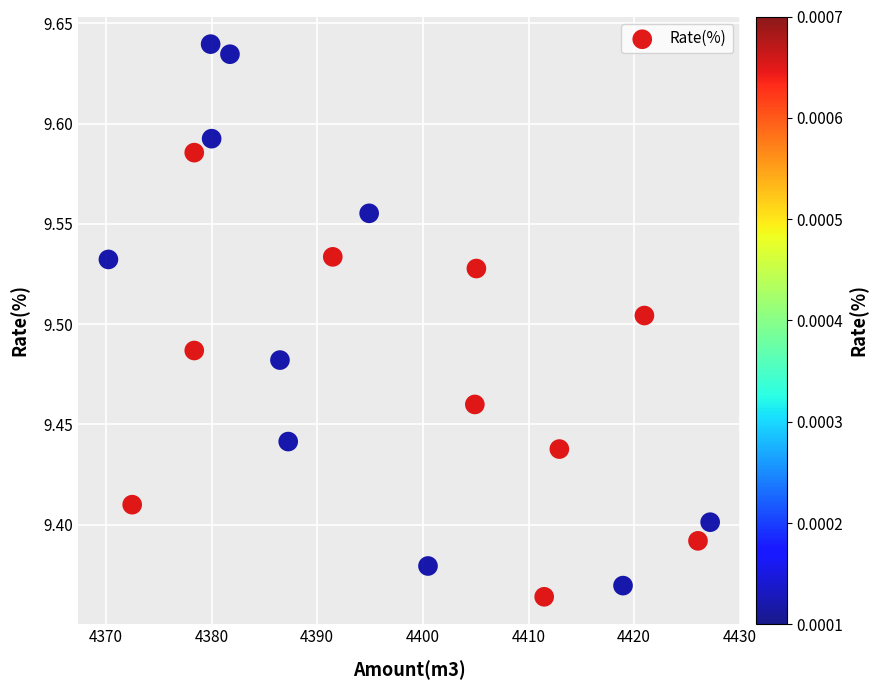

What is the range of Y values (max minus min)?

0.3